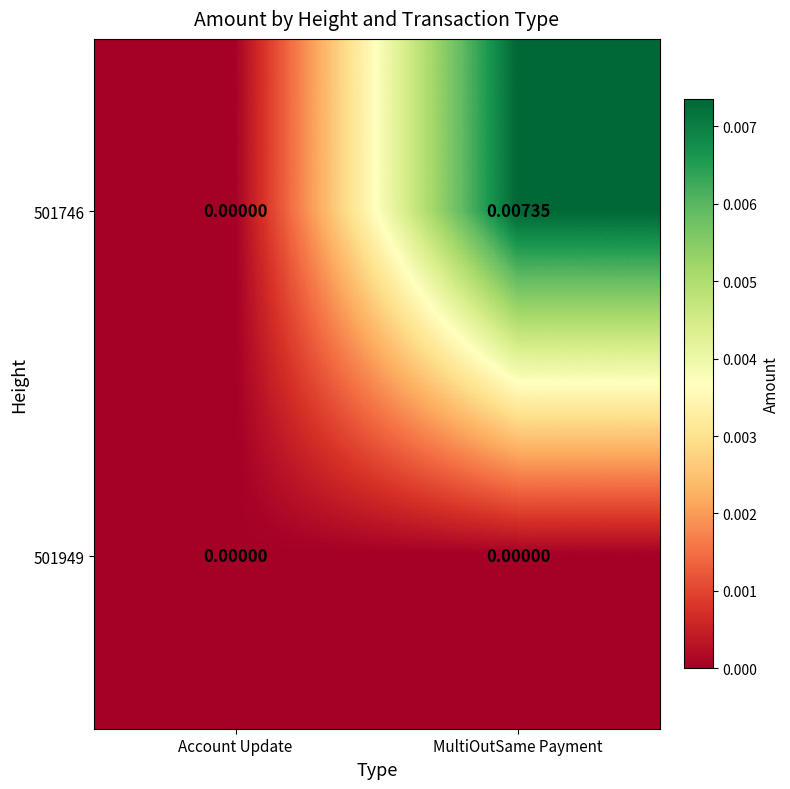

At which label does 501746 reach its peak?

MultiOutSame Payment